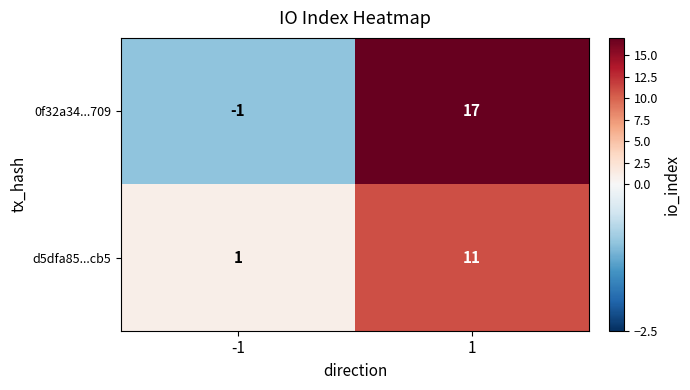

Which label corresponds to the smallest value in the chart?

-1